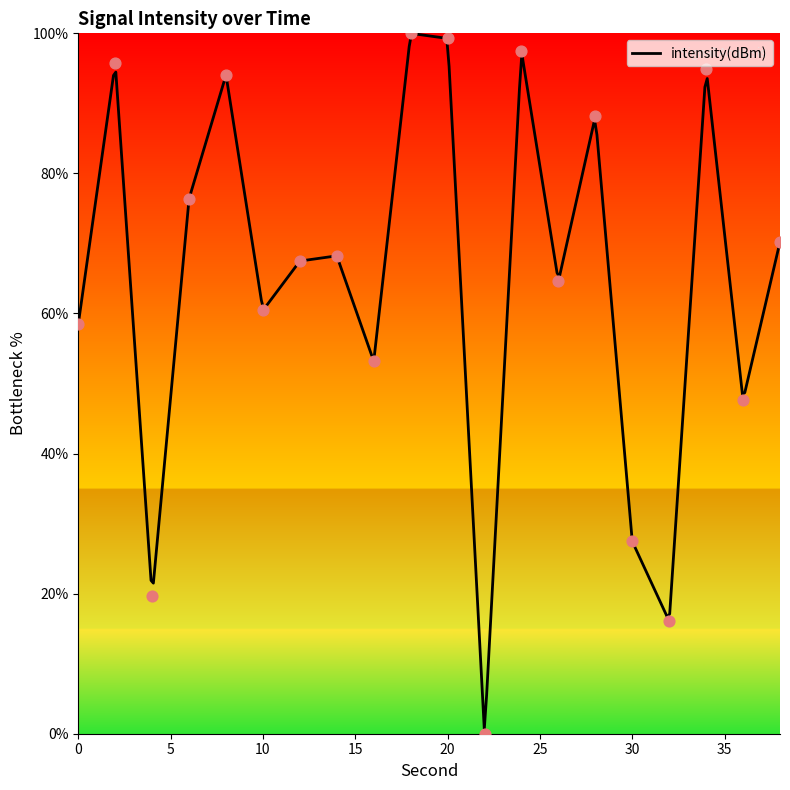

Approximately how many times larger is the value at 8 compared to 12?

1.4